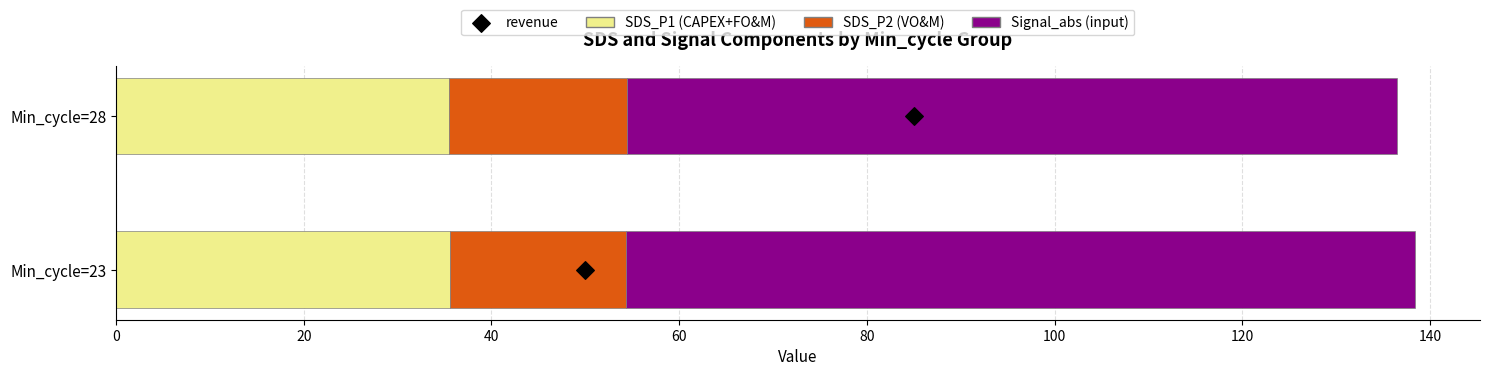

What is the total value across all series at Min_cycle=23?

138.4